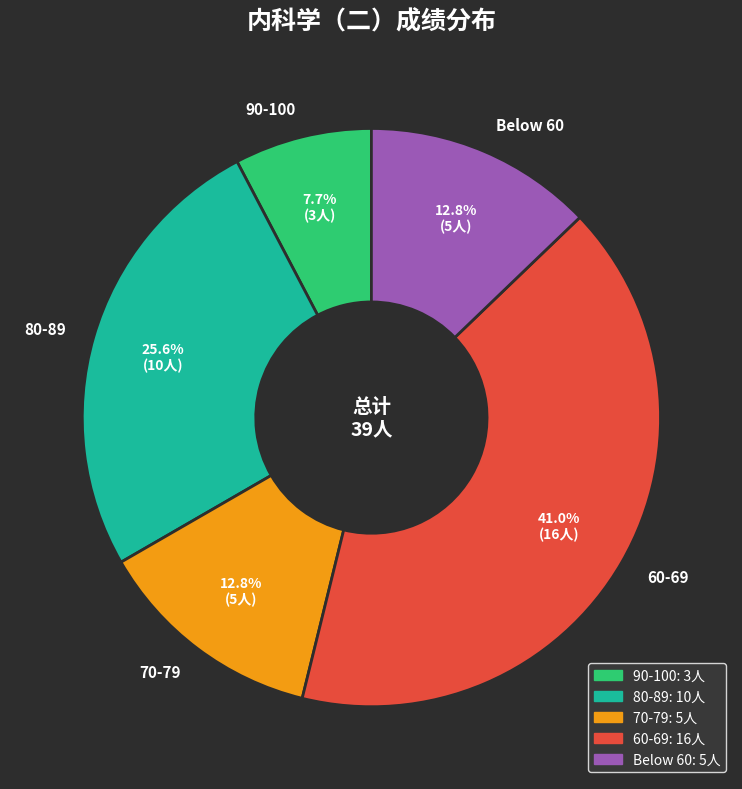

Is 90-100 the majority of the pie?

No